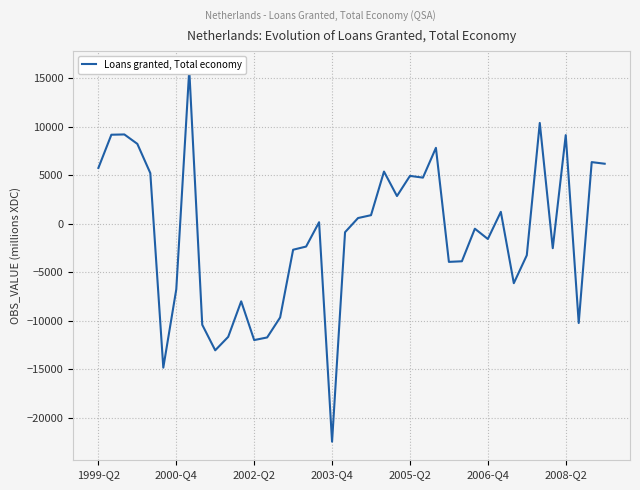

The chart shows a value of -4730 at 15. True or false?

False